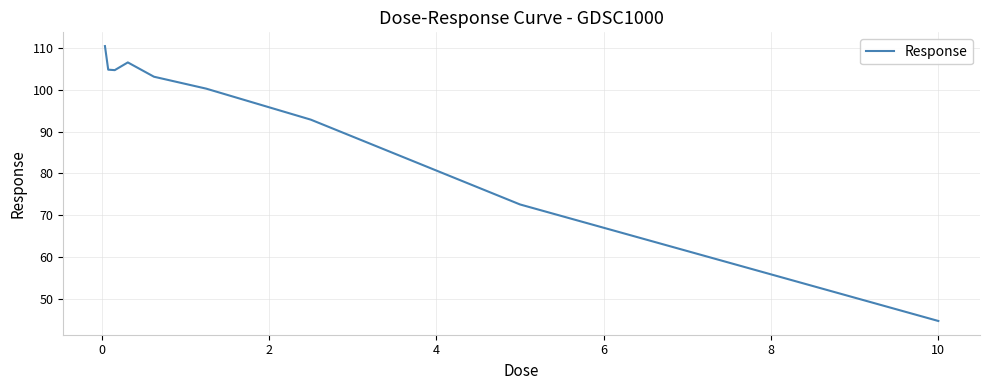

How many distinct data groups are displayed?

1